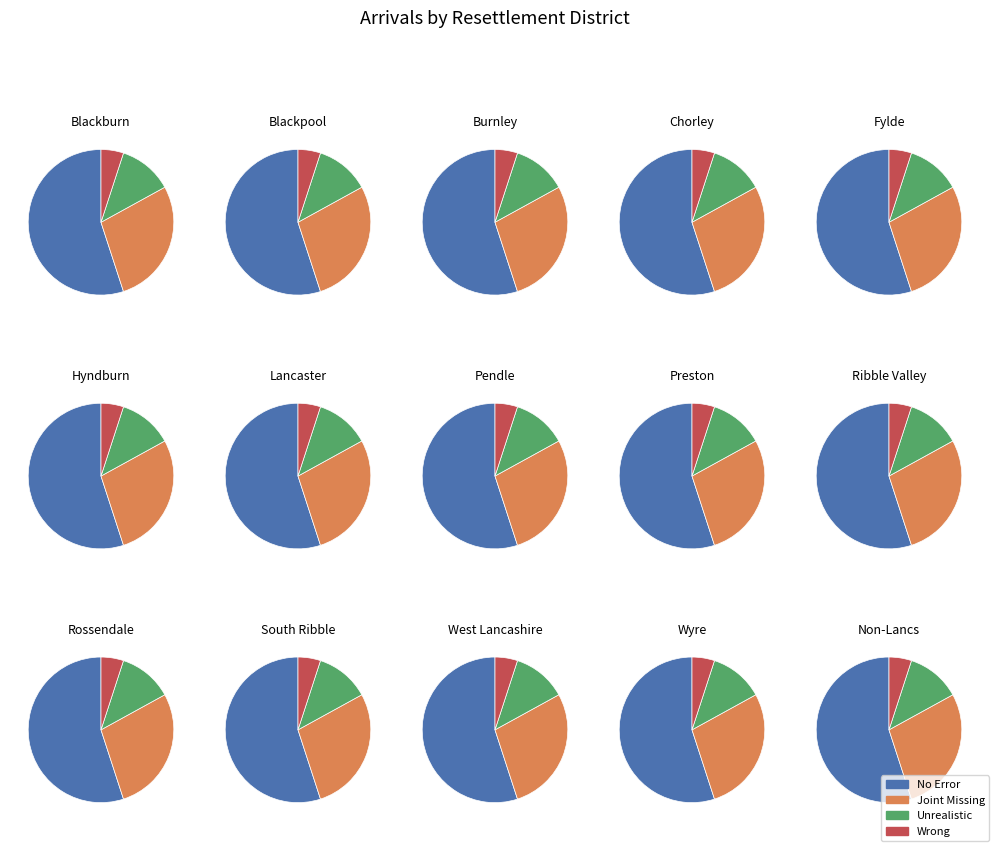

How much of the chart is everything except Burnley?

94.1%